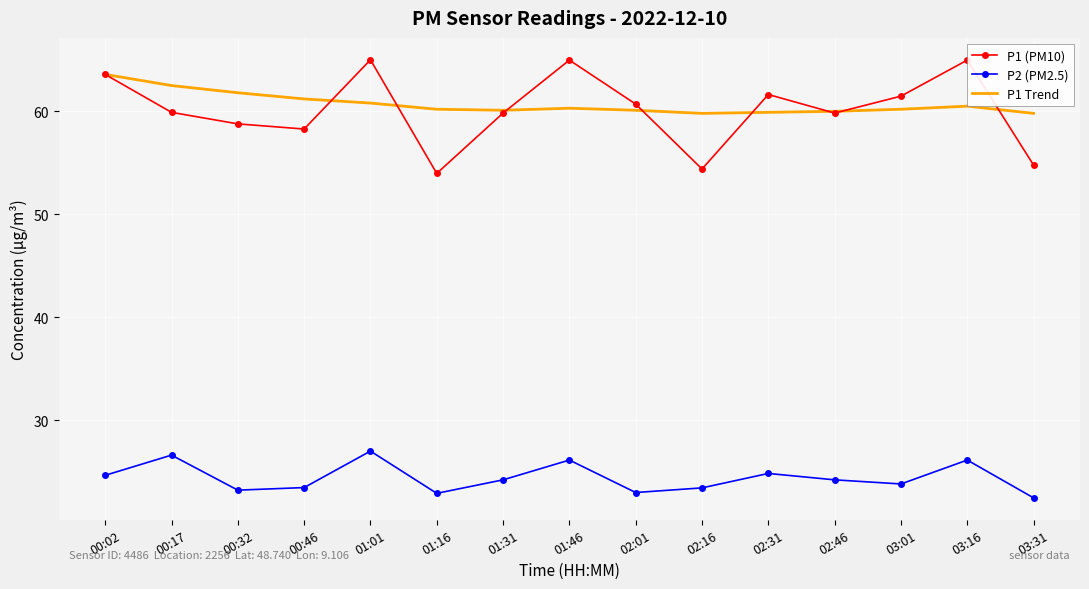

What is the total value across all series at 01:46?

151.4